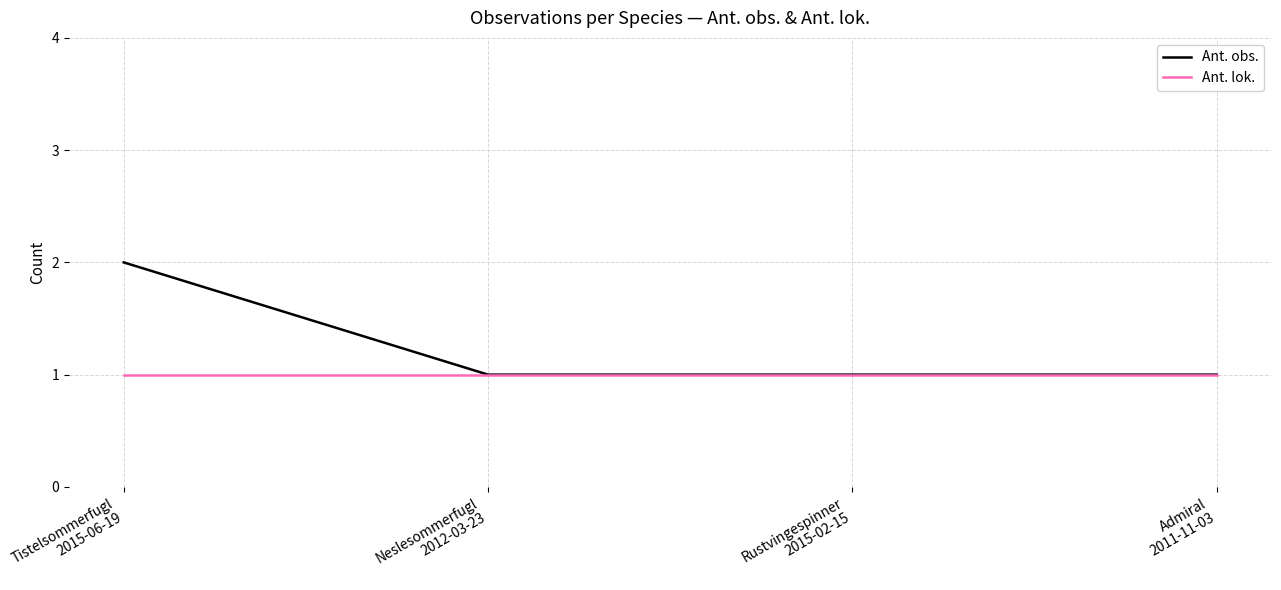

What is the maximum value for Ant. obs.?

2